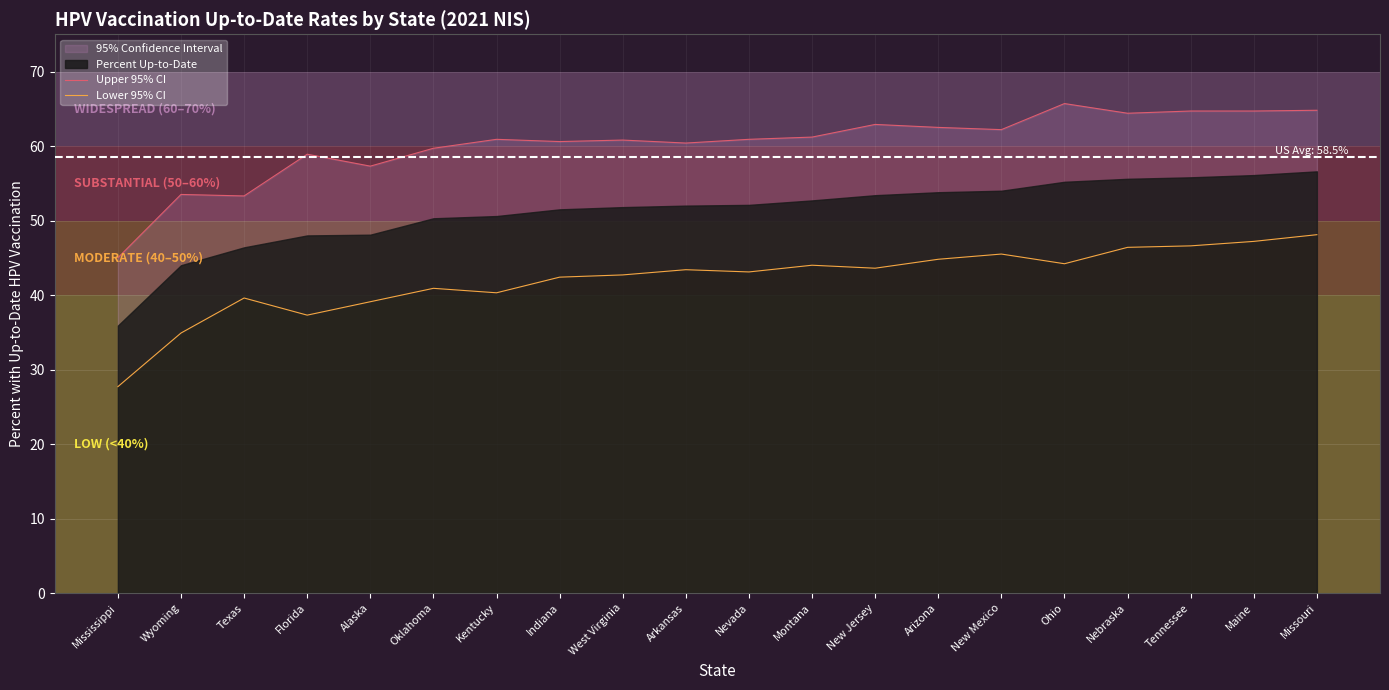

Is the value of Lower 95% CI at Montana greater than the value of Upper 95% CI at Kentucky?

No